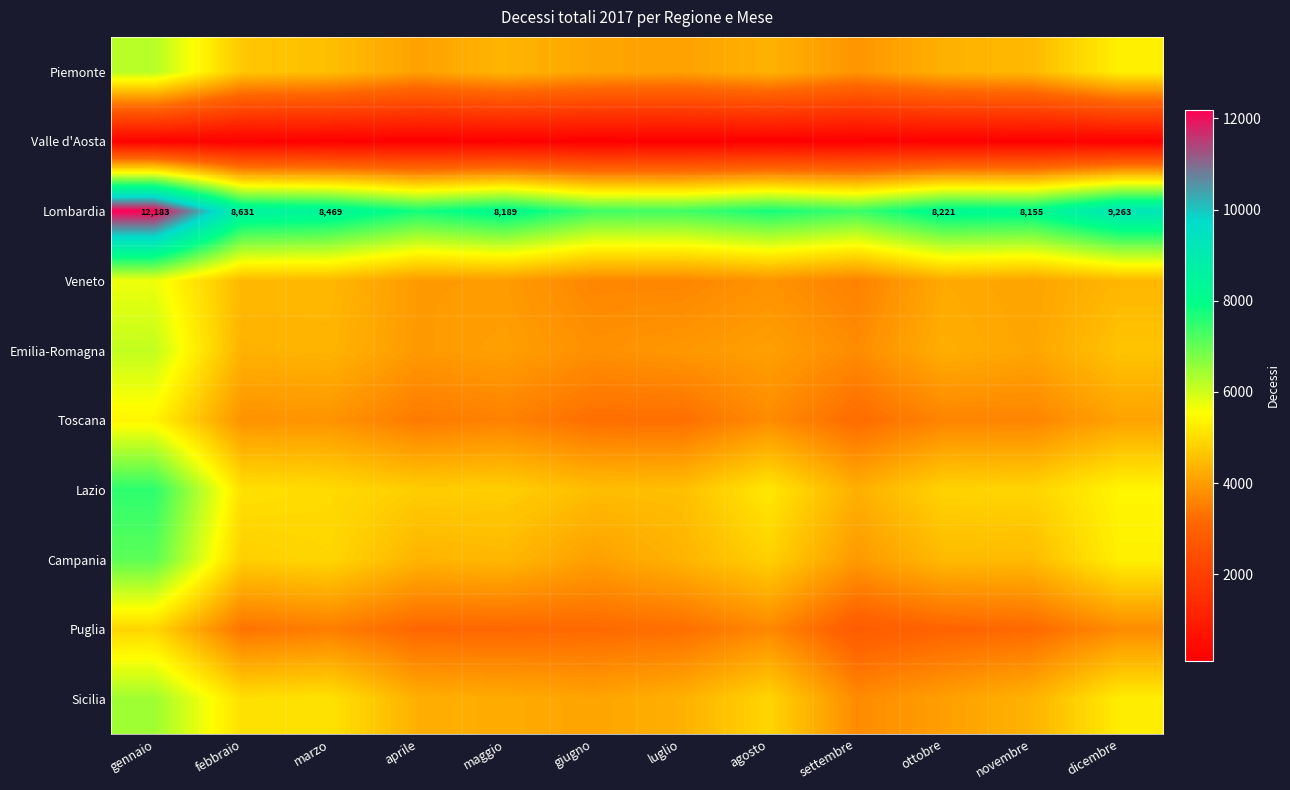

What value does the Valle d'Aosta series have at ottobre, to the nearest 10?

130